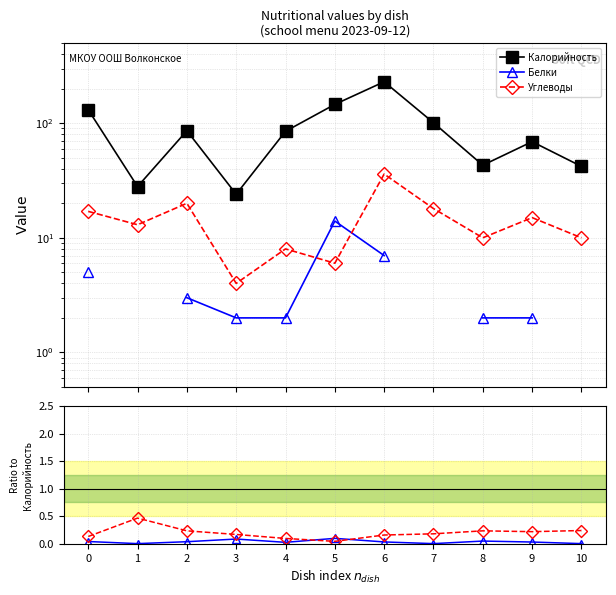

How many Белки values are between 0 and 1?

11